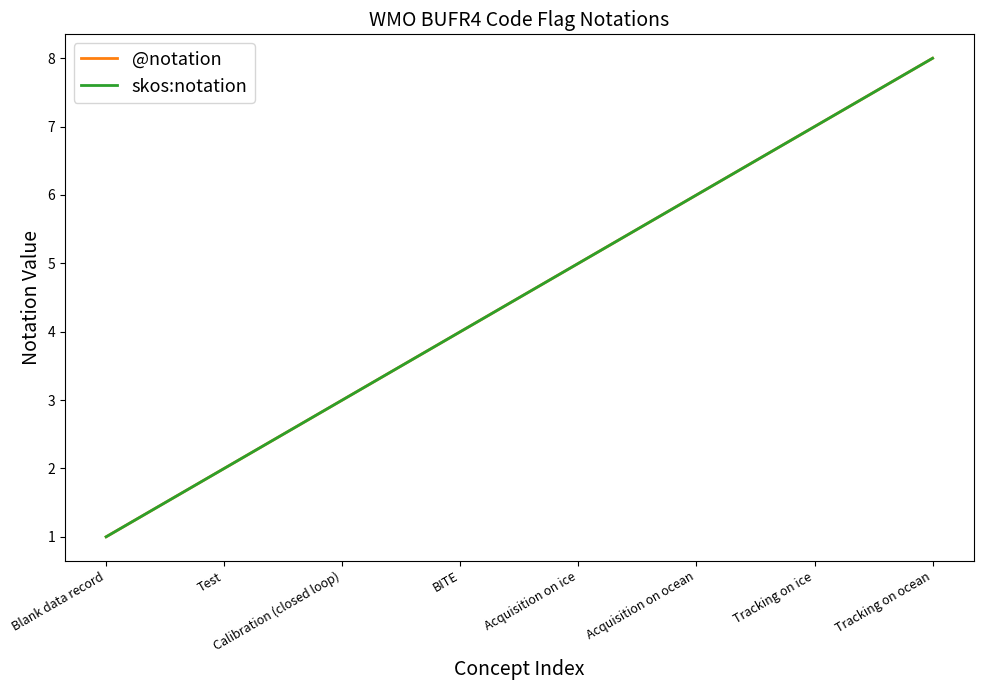

Does the chart have visible grid lines?

No